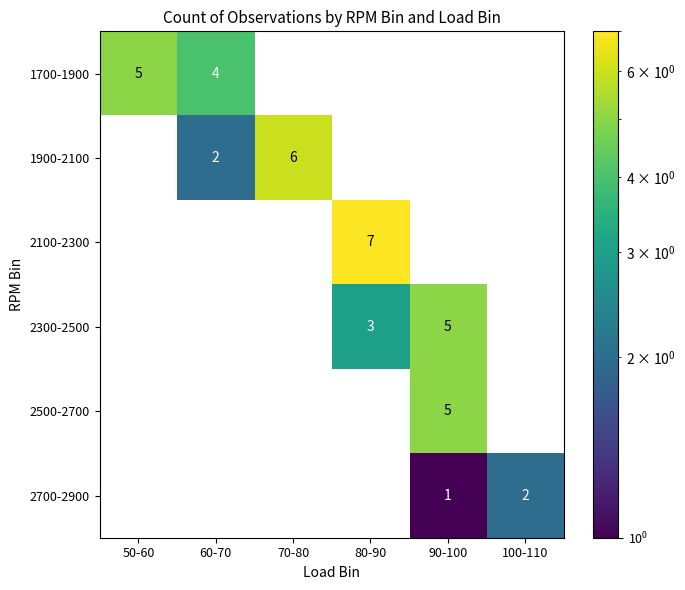

Count the number of data series in this chart.

6